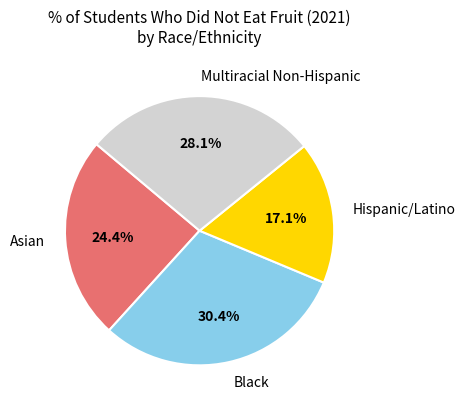

Does any single category account for the majority?

No